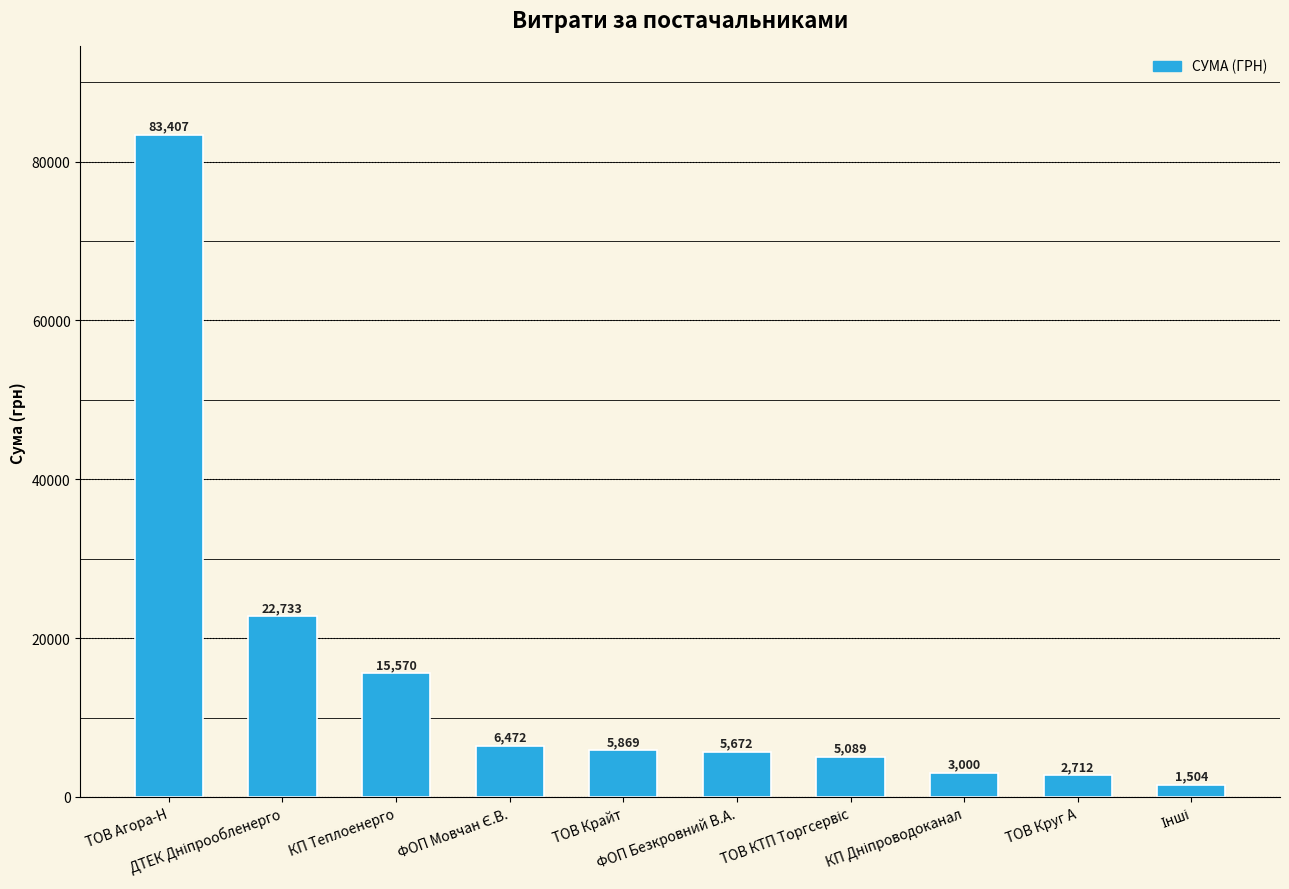

What is the sum of all values?

152027.9